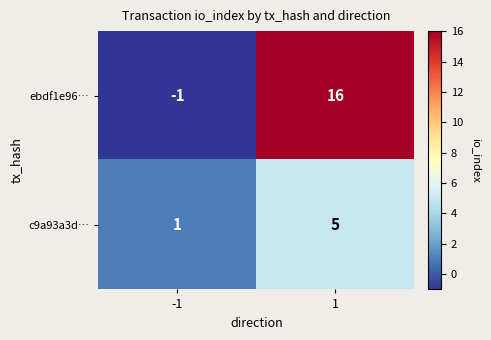

The ebdf1e96… series shows 28 at 1. True or false?

False